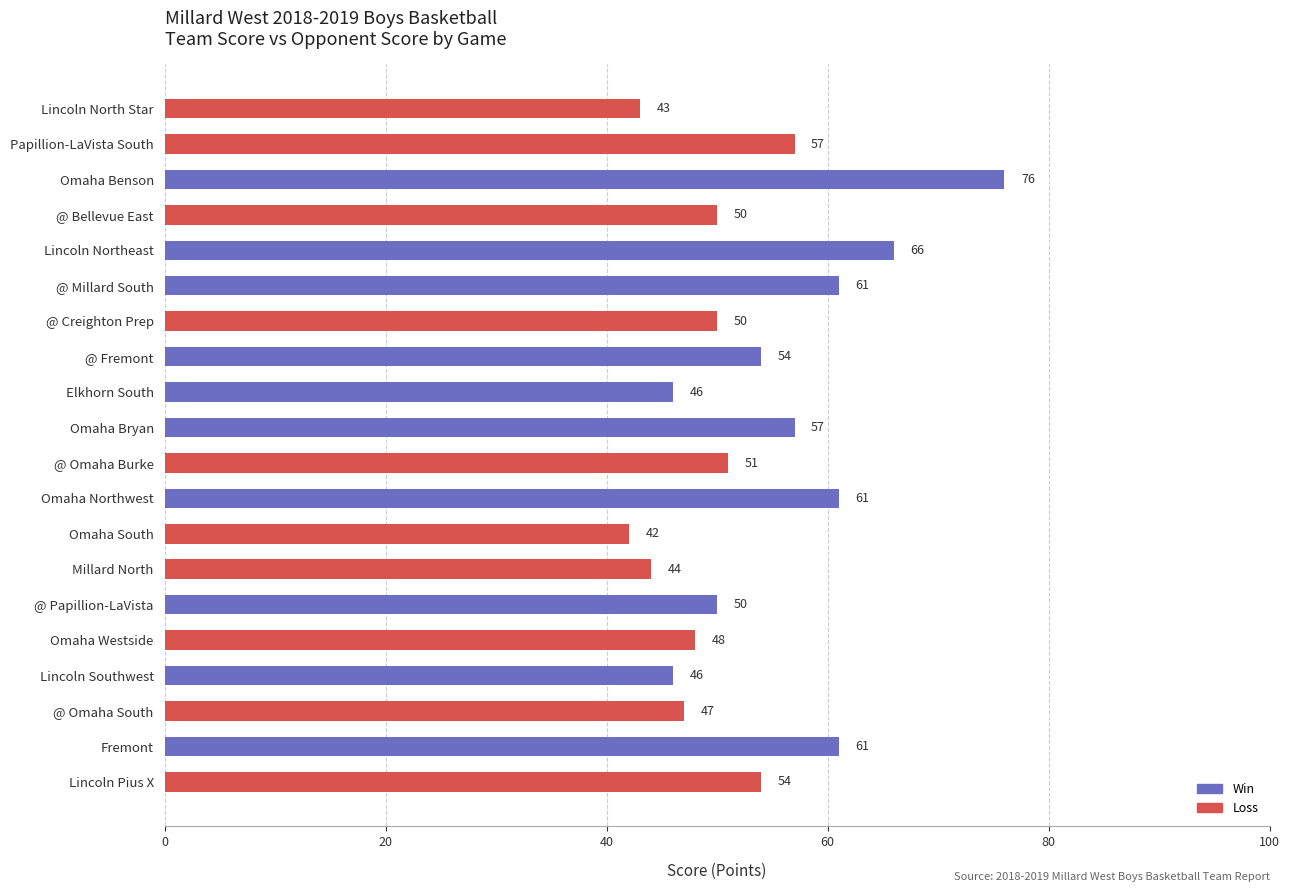

Reading top to bottom, transcribe all the data shown in this chart.

Lincoln North Star=43	Papillion-LaVista South=57	Omaha Benson=76	@ Bellevue East=50	Lincoln Northeast=66	@ Millard South=61	@ Creighton Prep=50	@ Fremont=54	Elkhorn South=46	Omaha Bryan=57	@ Omaha Burke=51	Omaha Northwest=61	Omaha South=42	Millard North=44	@ Papillion-LaVista=50	Omaha Westside=48	Lincoln Southwest=46	@ Omaha South=47	Fremont=61	Lincoln Pius X=54